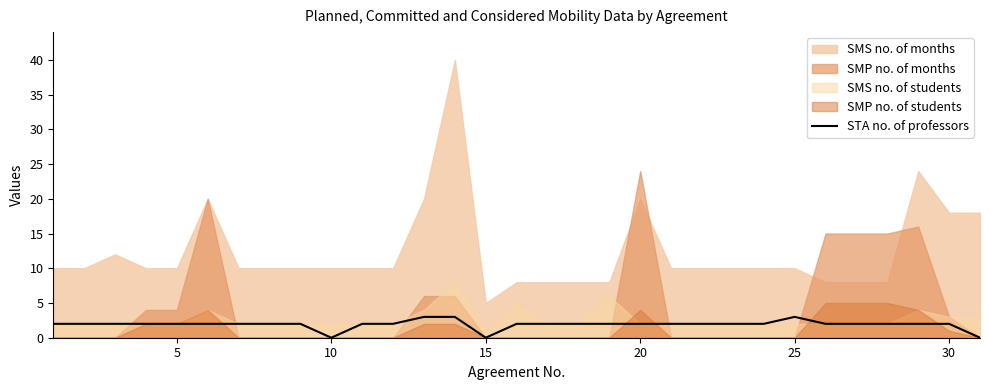

Is it true that the value at 21 is 2?

True